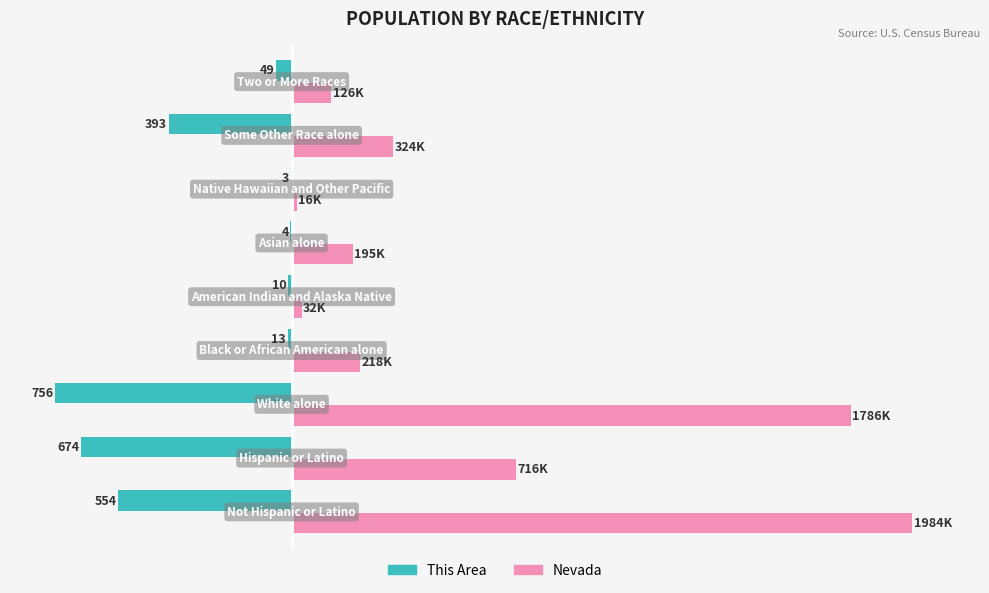

How many distinct data groups are displayed?

2